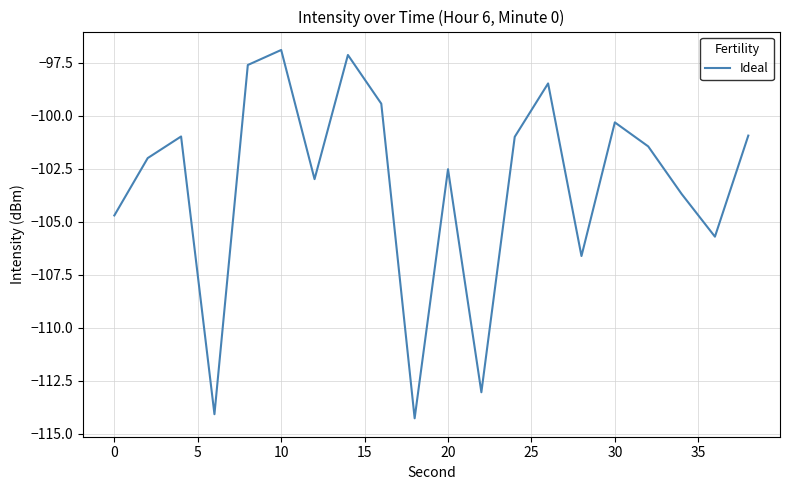

Does the chart have visible grid lines?

Yes